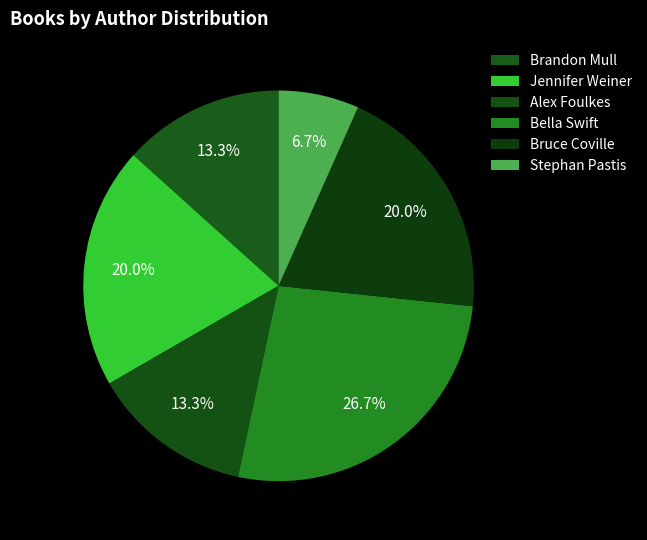

Approximately how many times larger is the value at Brandon Mull compared to Alex Foulkes?

1.0